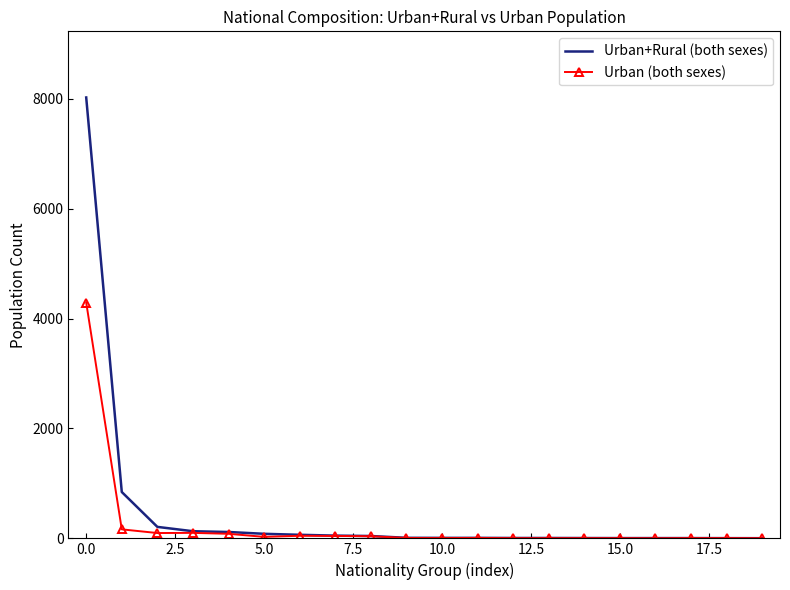

What is the greatest value displayed?

8026